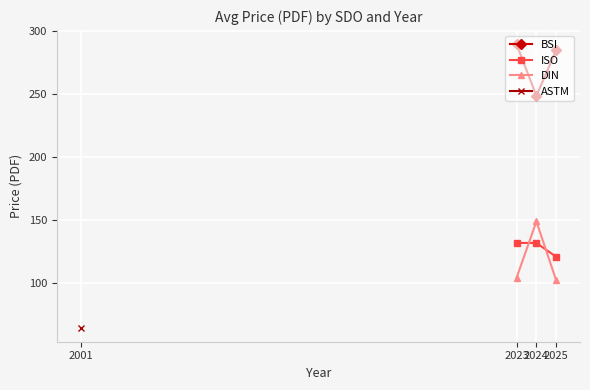

How many lines are shown in the chart?

3